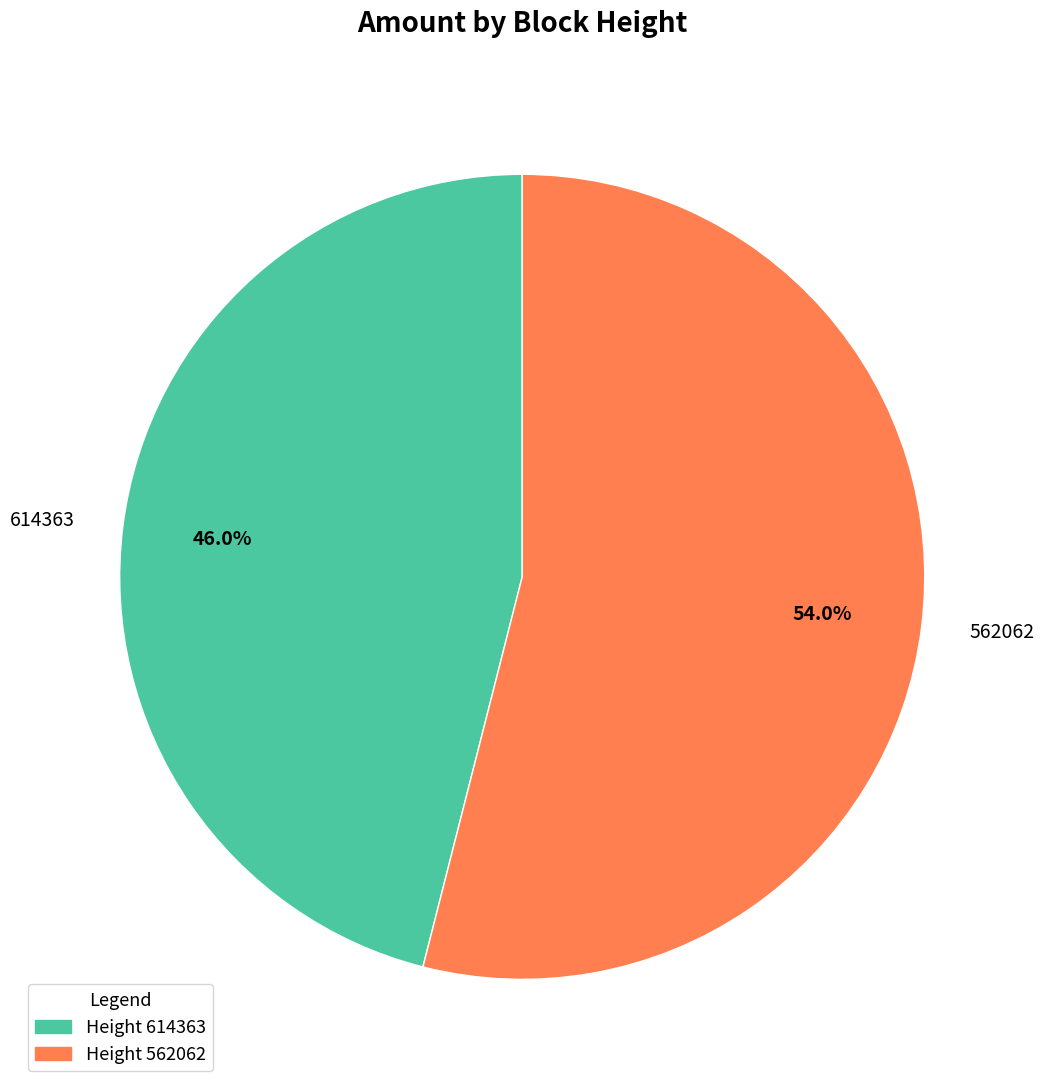

Is there any slice that represents more than half of the pie?

Yes